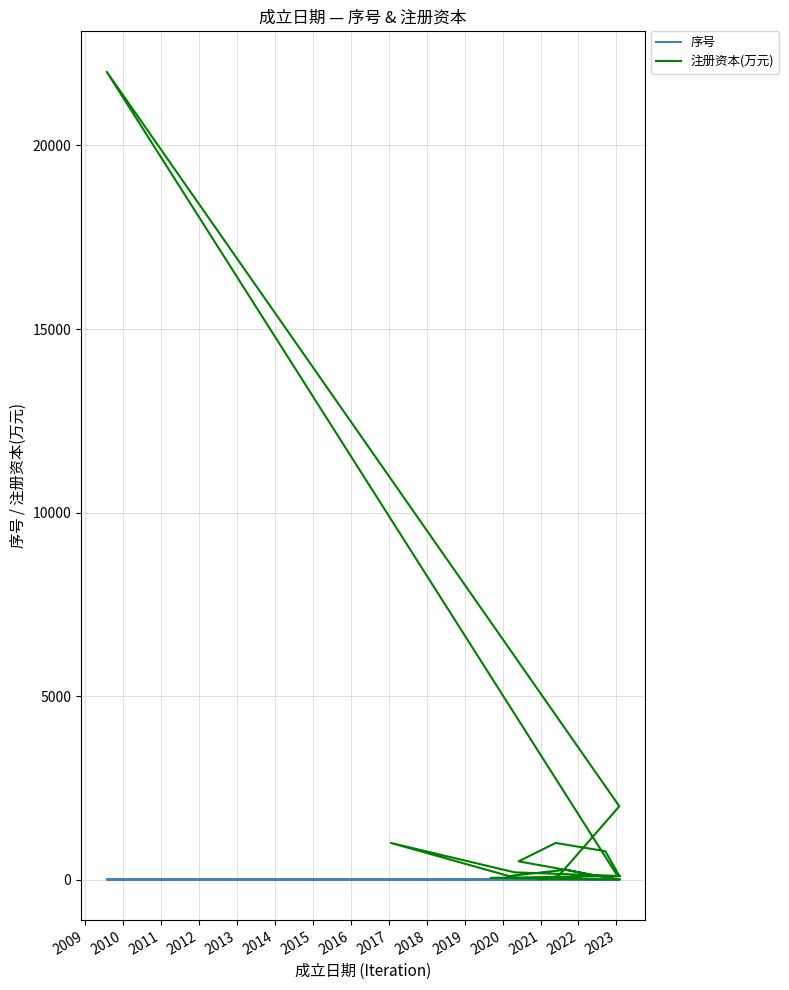

Where is 序号 nearest to the value 10?

2017